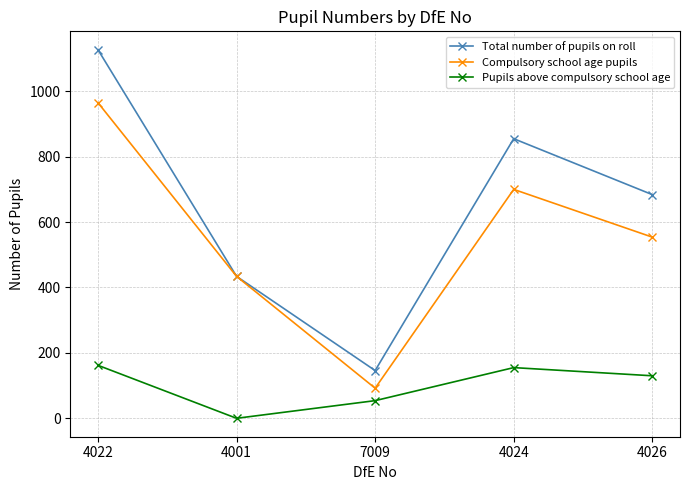

True or false: Pupils above compulsory school age has more than 0 interior local peaks.

True